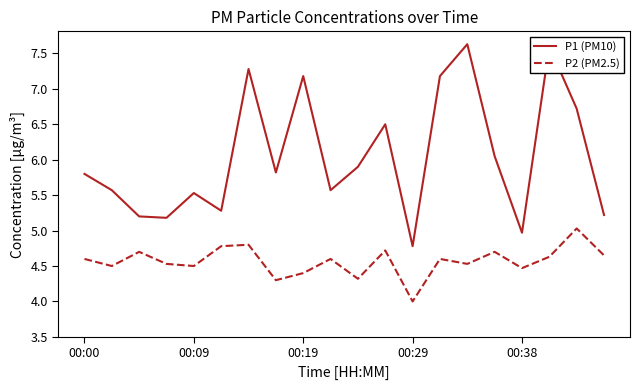

True or false: P1 (PM10) and P2 (PM2.5) intersect in this chart.

False